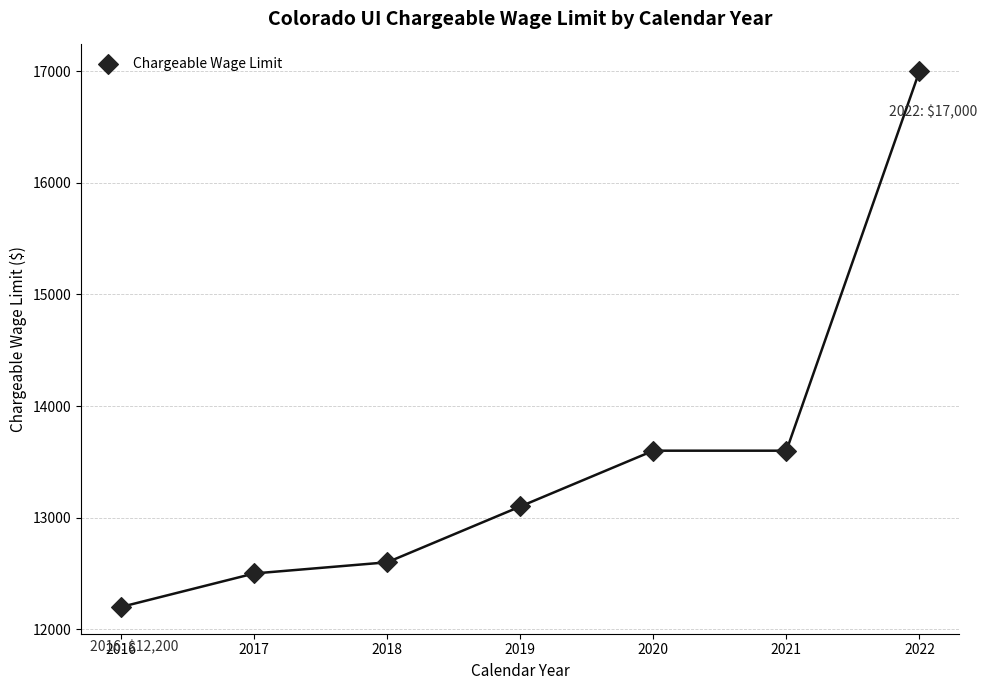

What is the range of X values (max minus min)?

6